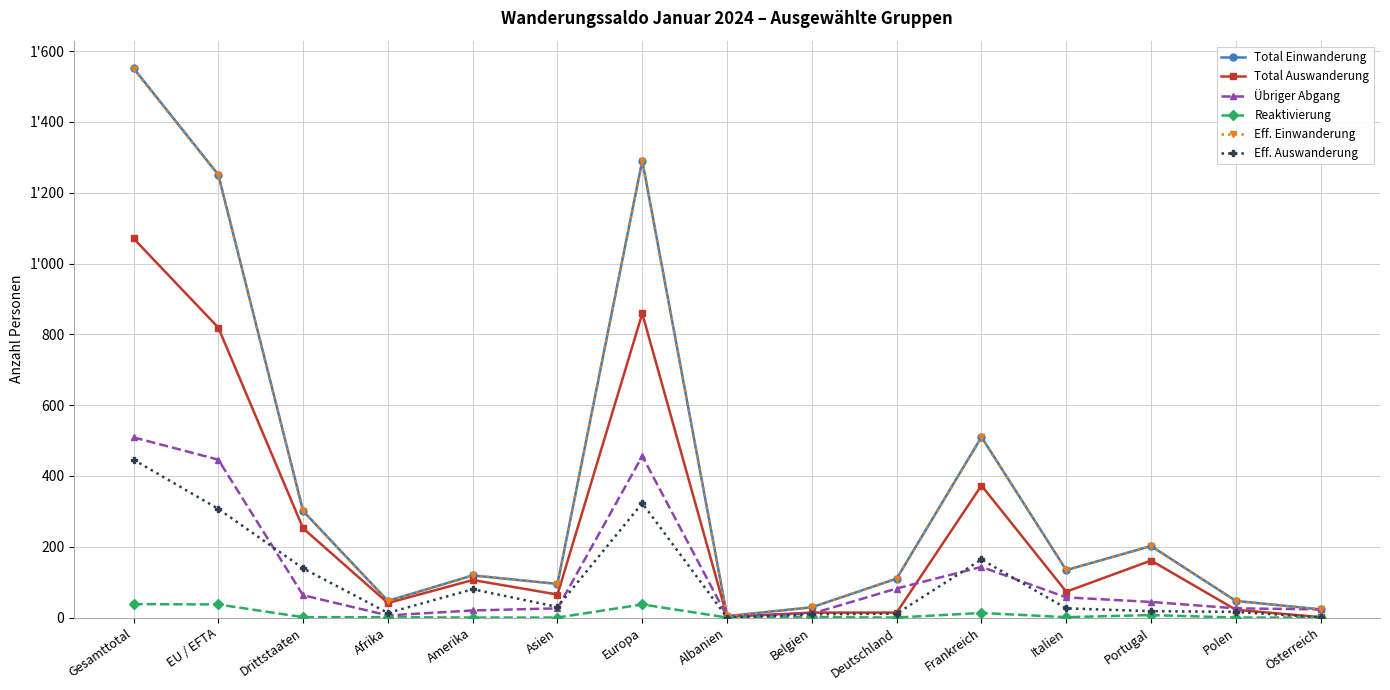

What is the label of the 4th point from the right?

Italien